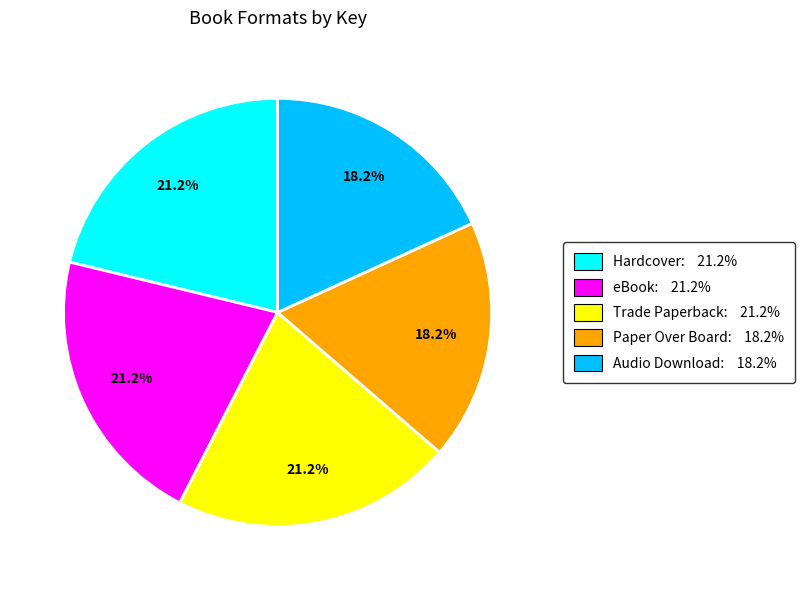

Does any single category account for the majority?

No